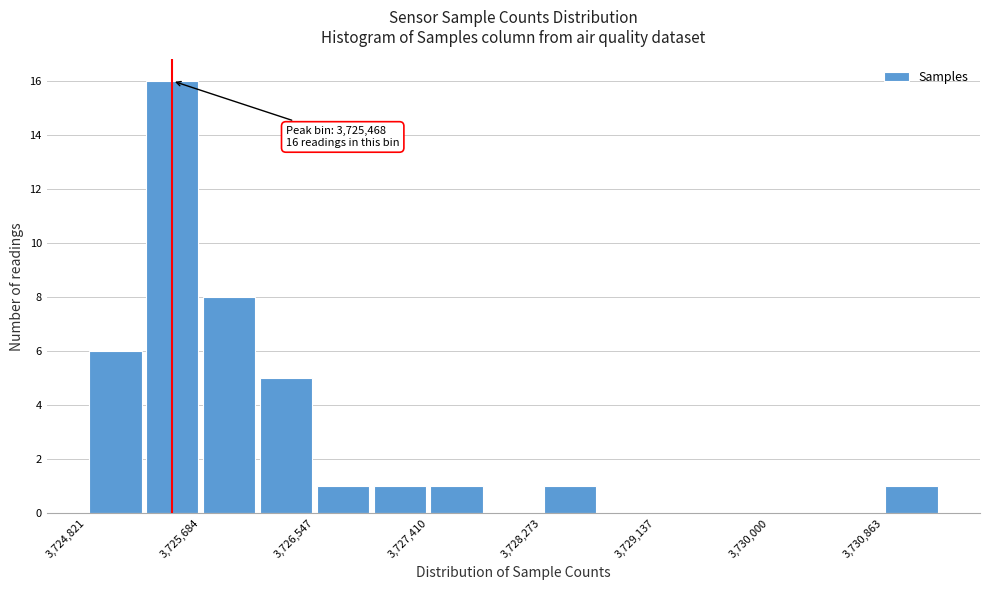

Which range on the x-axis has the tallest bar?

3725300 to 3725700